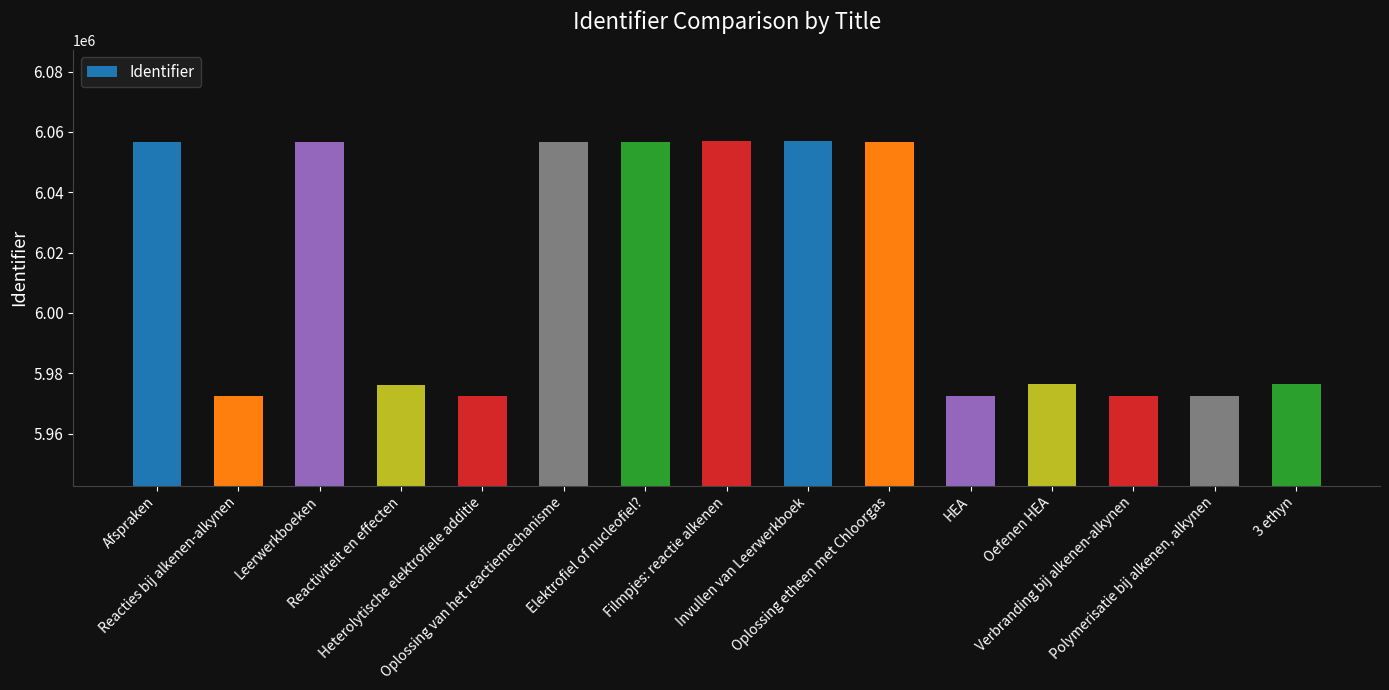

How many series are shown in this chart?

1